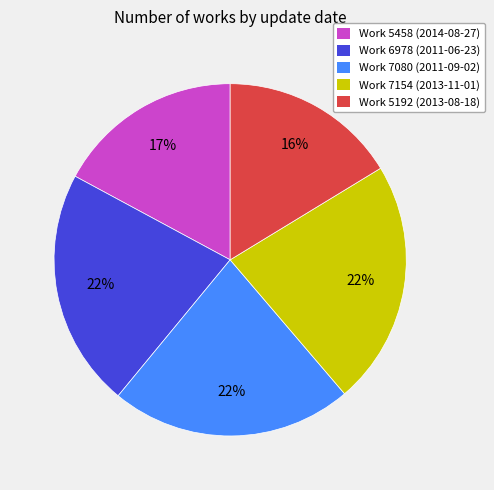

Is there any slice that represents more than half of the pie?

No